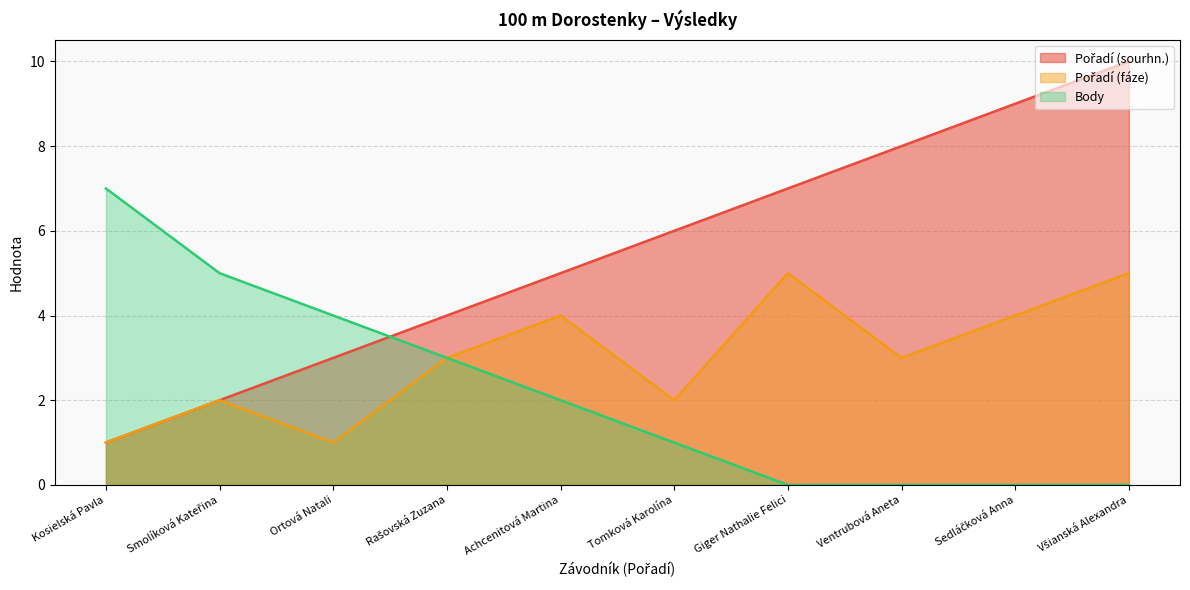

How many data points in Pořadí (sourhn.) are above 6?

4